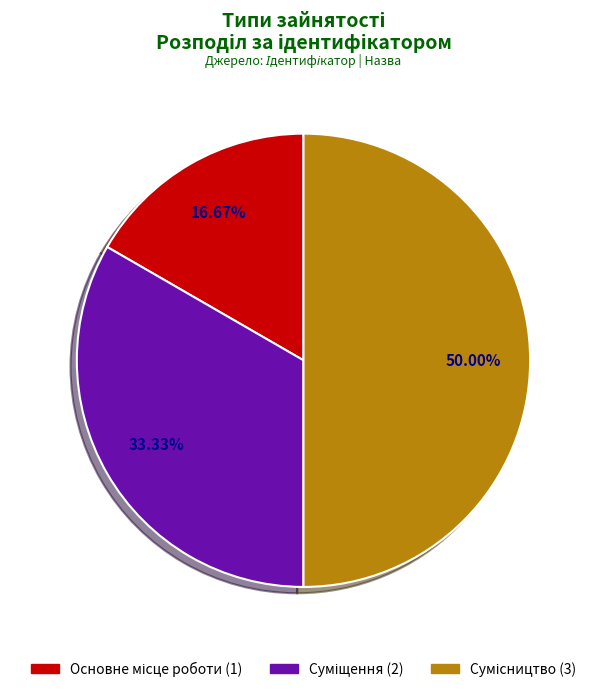

The Сумісництво slice represents 50% of the pie. True or false?

True